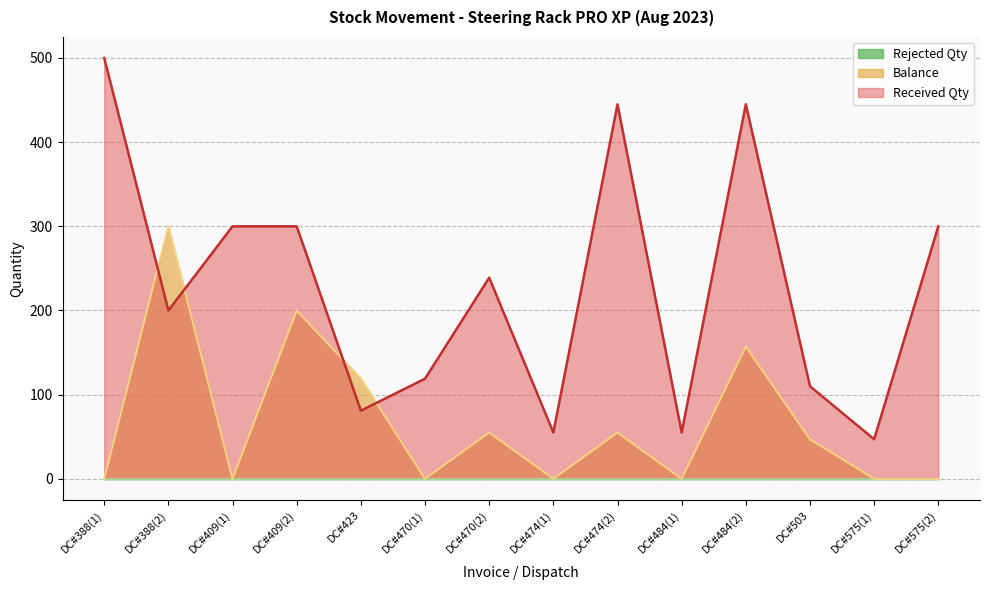

List the labels in order of Balance value, smallest first.

DC#388(1), DC#409(1), DC#470(1), DC#474(1), DC#484(1), DC#575(1), DC#575(2), DC#503, DC#470(2), DC#474(2), DC#423, DC#484(2), DC#409(2), DC#388(2)